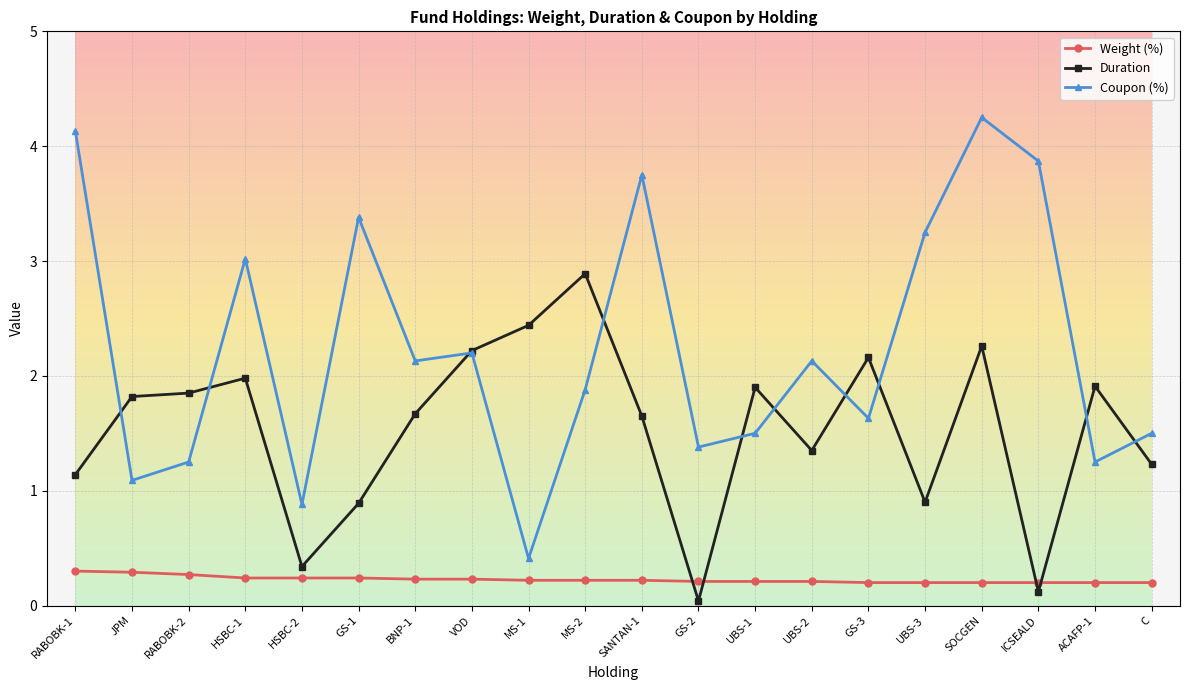

True or false: Coupon (%) and Weight (%) cross at least once.

False